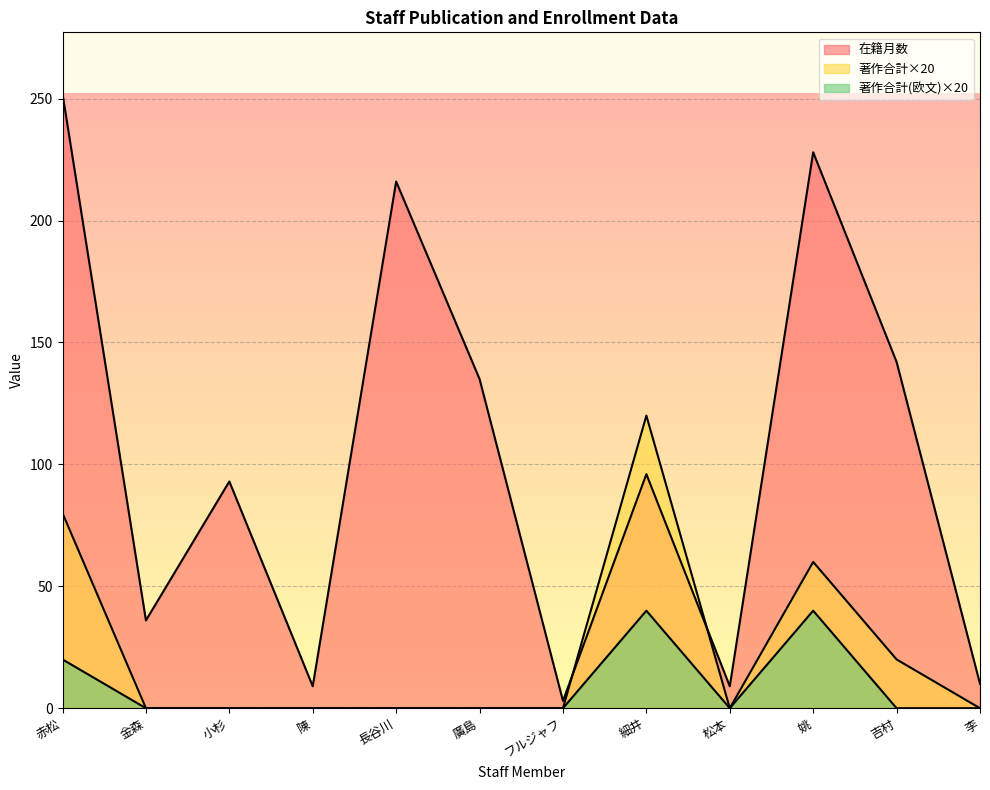

True or false: 著作合計 and 著作合計(欧文) cross at least once.

False